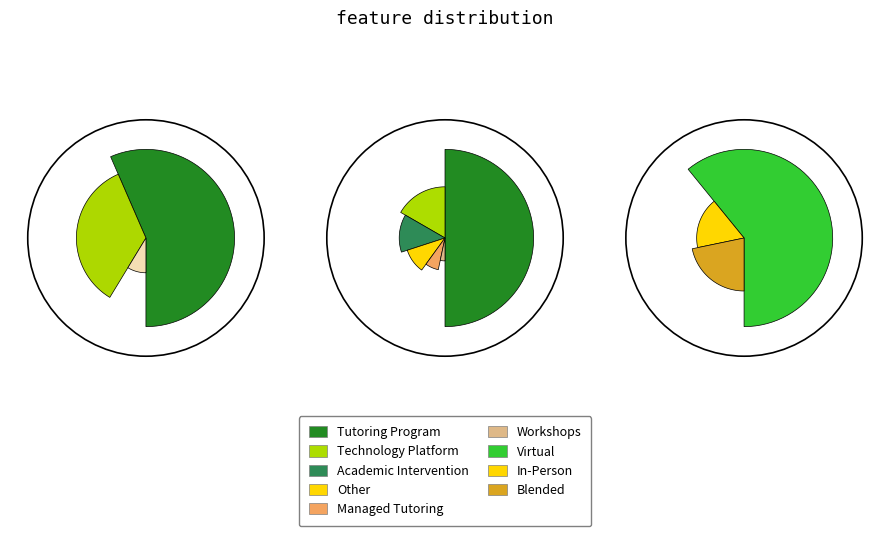

What is the change in value from Technology Platform to Academic Intervention?

-1